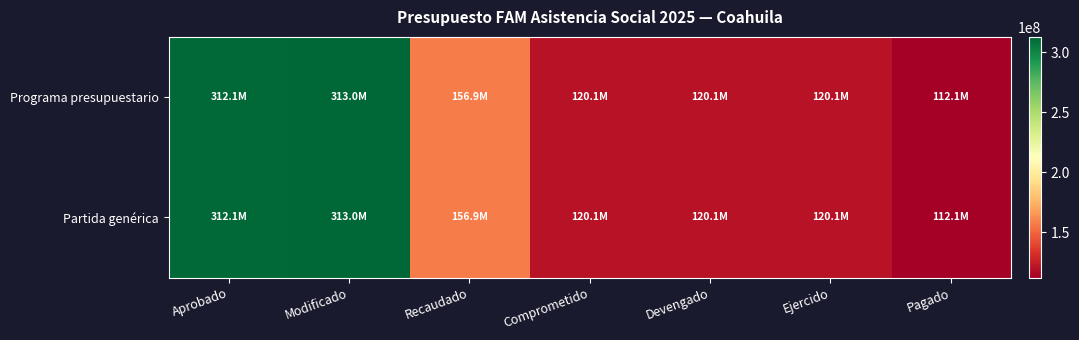

Reading right to left, extract all data points from this chart.

Programa presupuestario: Pagado=112083933	Ejercido=120053652	Devengado=120053652	Comprometido=120053652	Recaudado=156932025	Modificado=312971271	Aprobado=312078498
Partida genérica: Pagado=112083933	Ejercido=120053652	Devengado=120053652	Comprometido=120053652	Recaudado=156932025	Modificado=312971271	Aprobado=312078498